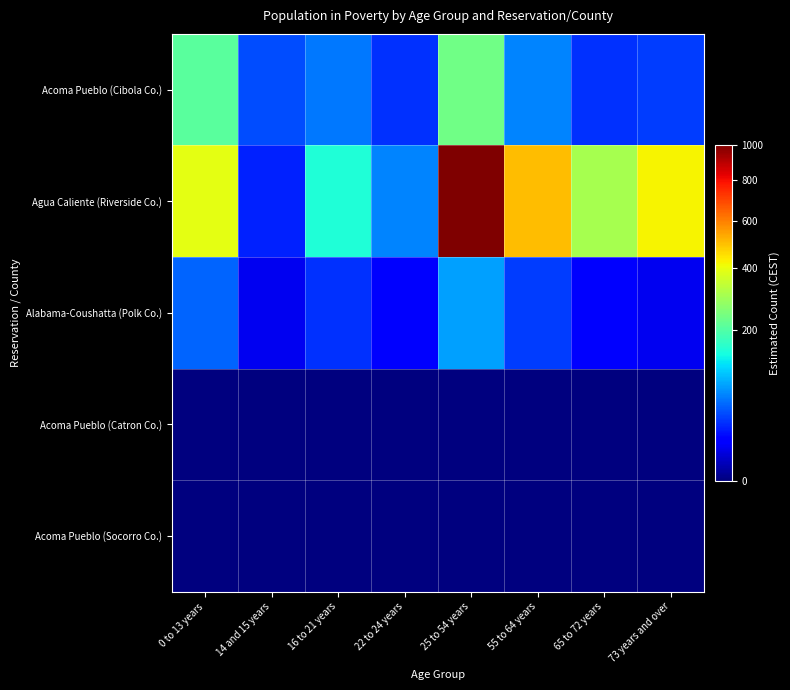

Reading right to left, what are all the values shown in this chart?

Acoma Pueblo (Cibola Co.): 73 years and over=35	65 to 72 years=30	55 to 64 years=65	25 to 54 years=235	22 to 24 years=30	16 to 21 years=60	14 and 15 years=40	0 to 13 years=210
Agua Caliente (Riverside Co.): 73 years and over=425	65 to 72 years=305	55 to 64 years=500	25 to 54 years=1000	22 to 24 years=65	16 to 21 years=150	14 and 15 years=25	0 to 13 years=395
Alabama-Coushatta (Polk Co.): 73 years and over=10	65 to 72 years=15	55 to 64 years=35	25 to 54 years=80	22 to 24 years=15	16 to 21 years=30	14 and 15 years=10	0 to 13 years=50
Acoma Pueblo (Catron Co.): 73 years and over=0	65 to 72 years=0	55 to 64 years=0	25 to 54 years=0	22 to 24 years=0	16 to 21 years=0	14 and 15 years=0	0 to 13 years=0
Acoma Pueblo (Socorro Co.): 73 years and over=0	65 to 72 years=0	55 to 64 years=0	25 to 54 years=0	22 to 24 years=0	16 to 21 years=0	14 and 15 years=0	0 to 13 years=0